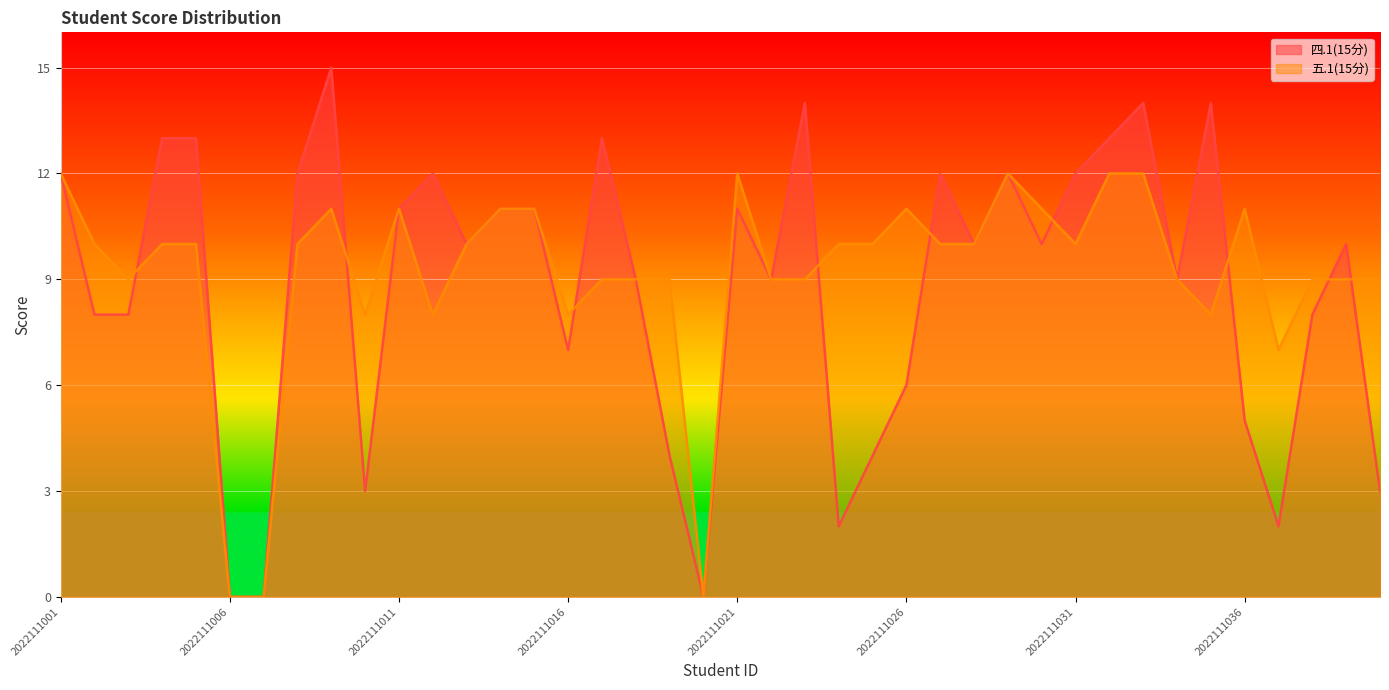

Rank the categories by 四.1(15分) value from lowest to highest.

2022111006, 2022111007, 2022111020, 2022111024, 2022111037, 2022111010, 2022111040, 2022111019, 2022111025, 2022111036, 2022111026, 2022111016, 2022111002, 2022111003, 2022111038, 2022111018, 2022111022, 2022111034, 2022111013, 2022111028, 2022111030, 2022111039, 2022111011, 2022111014, 2022111015, 2022111021, 2022111001, 2022111008, 2022111012, 2022111027, 2022111029, 2022111031, 2022111004, 2022111005, 2022111017, 2022111032, 2022111023, 2022111033, 2022111035, 2022111009